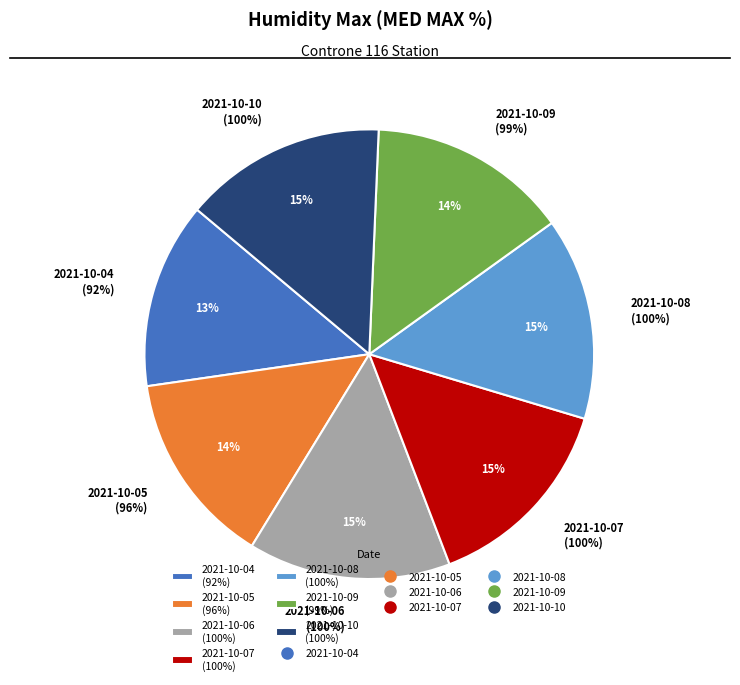

Which slice is the largest?

2021-10-06